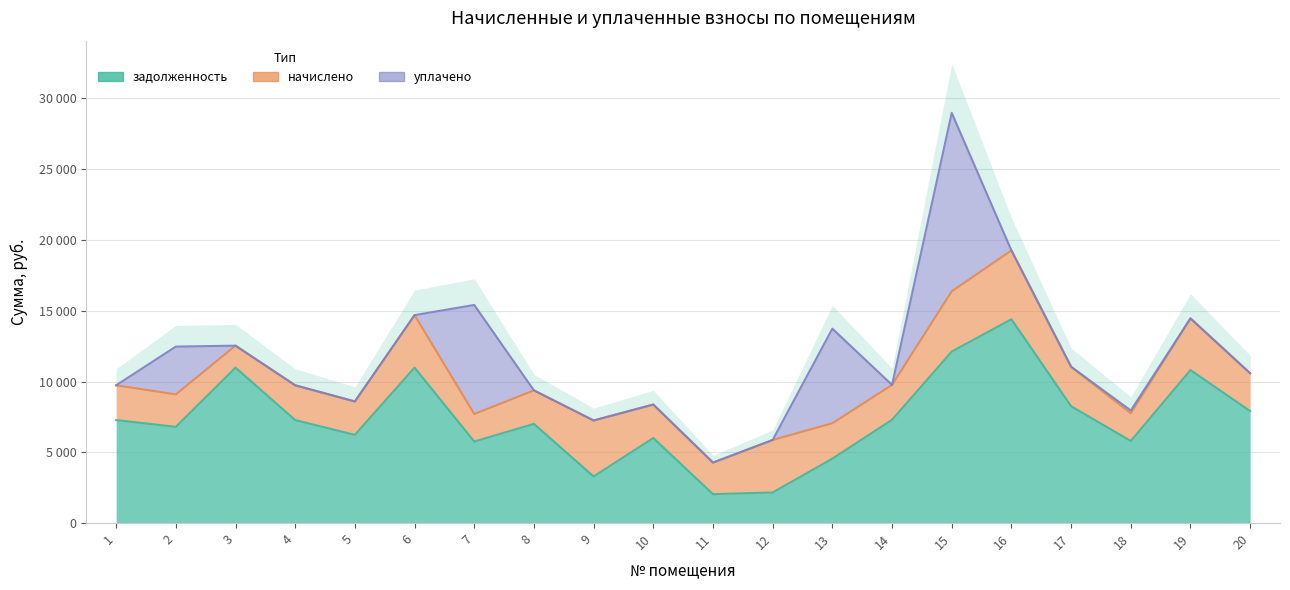

Which has a higher value, 2 or 7?

2